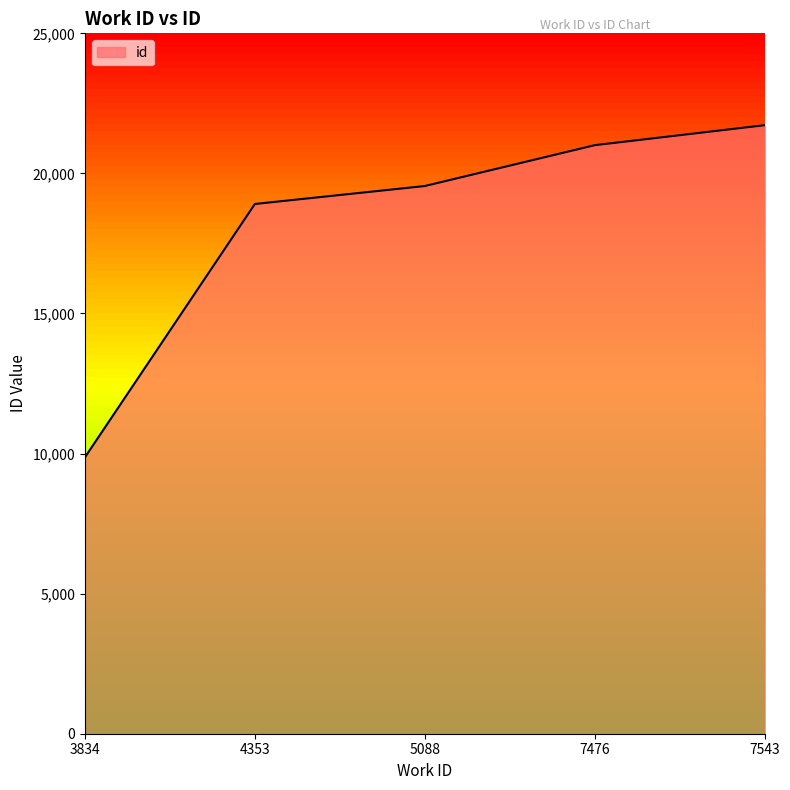

Rank the categories by value from lowest to highest.

3834, 4353, 5088, 7476, 7543